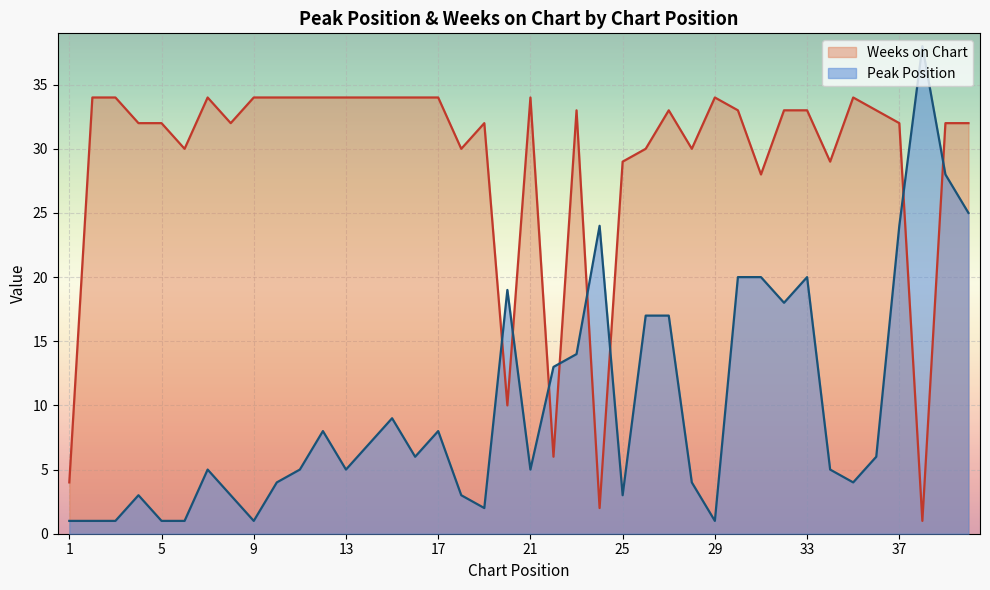

List the series in order of their peak value, highest first.

Peak Position, Weeks on Chart